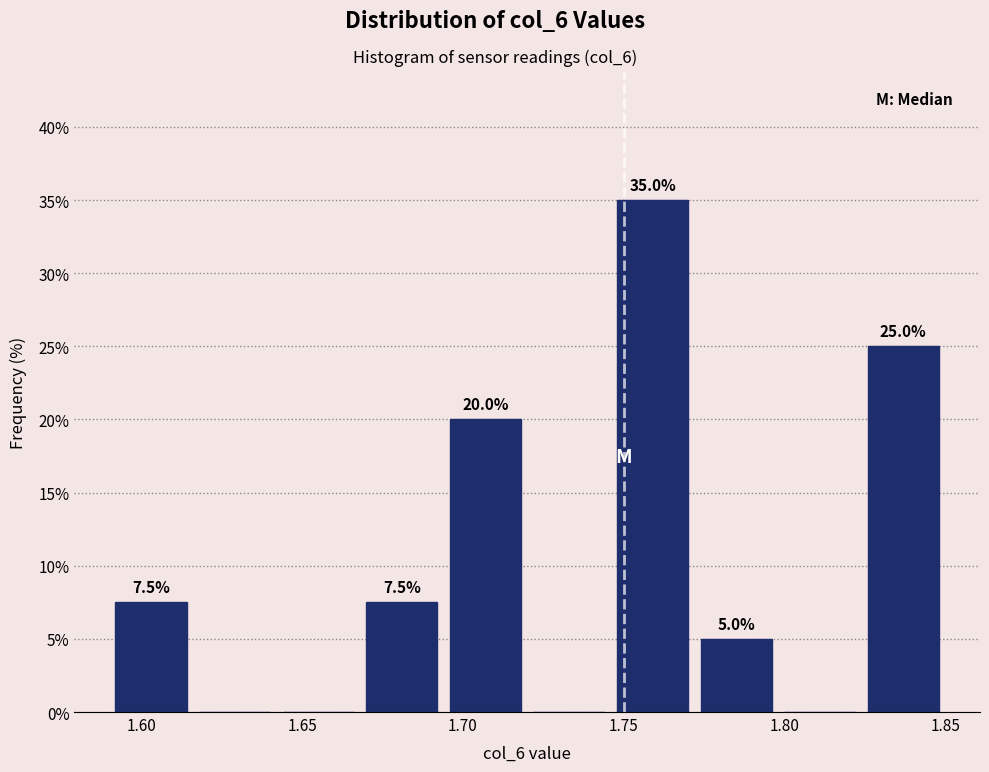

Over which range of the x-axis is the bar tallest?

1.746 to 1.772